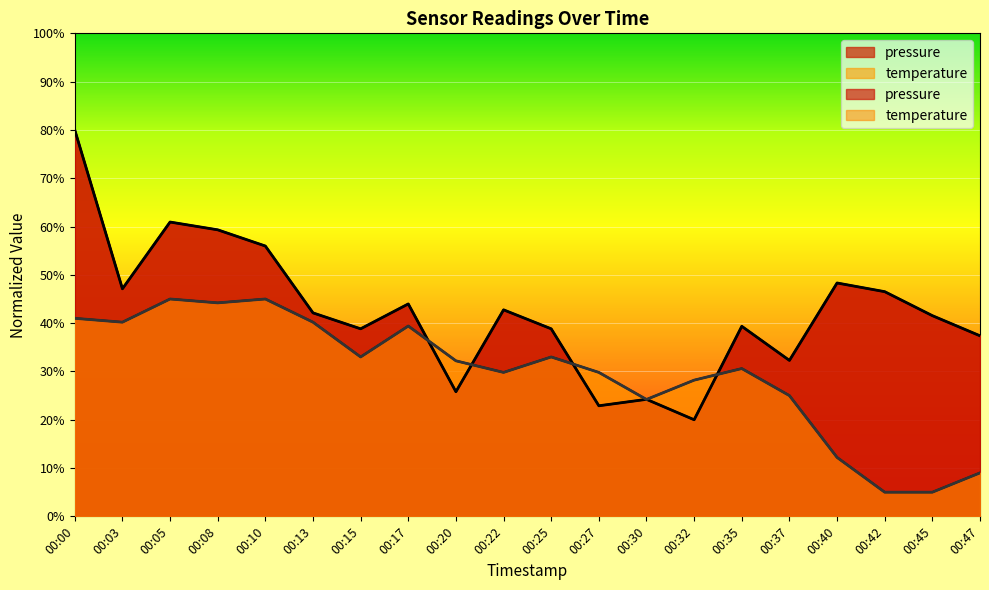

What are all the series names shown in the legend?

pressure, temperature